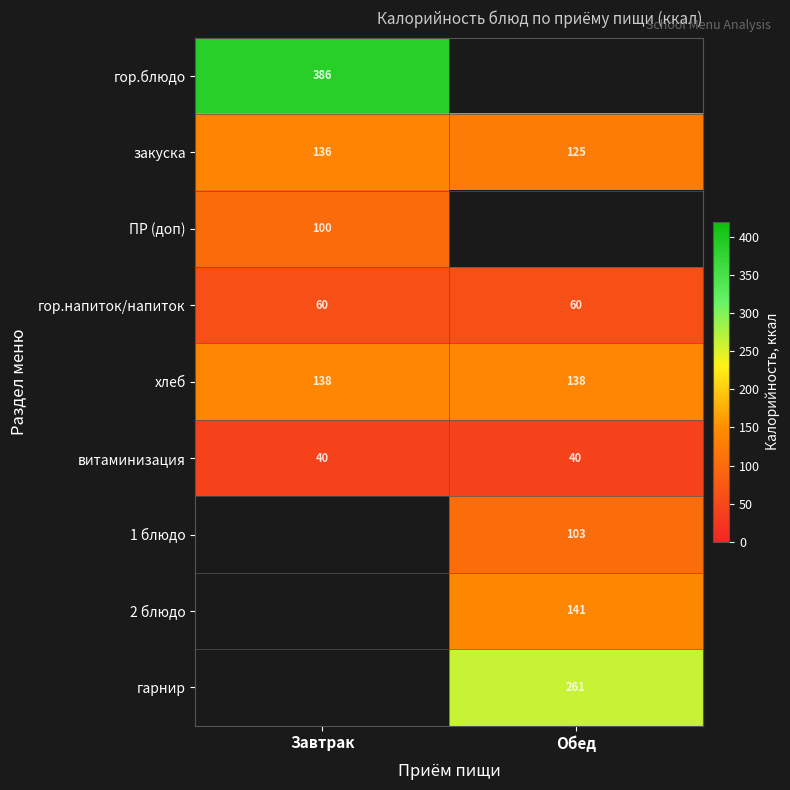

Is the value of 2 блюдо at Обед greater than the value of гор.блюдо at Завтрак?

No